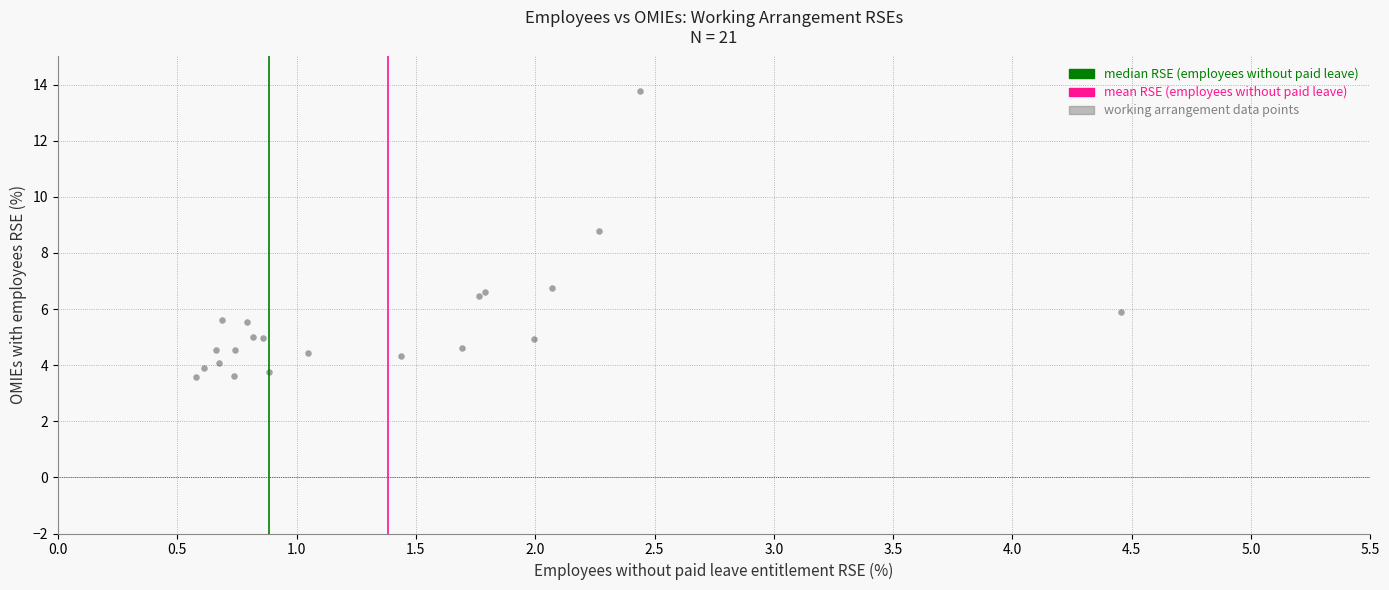

What Y value in the scatter plot is closest to 8?

8.8